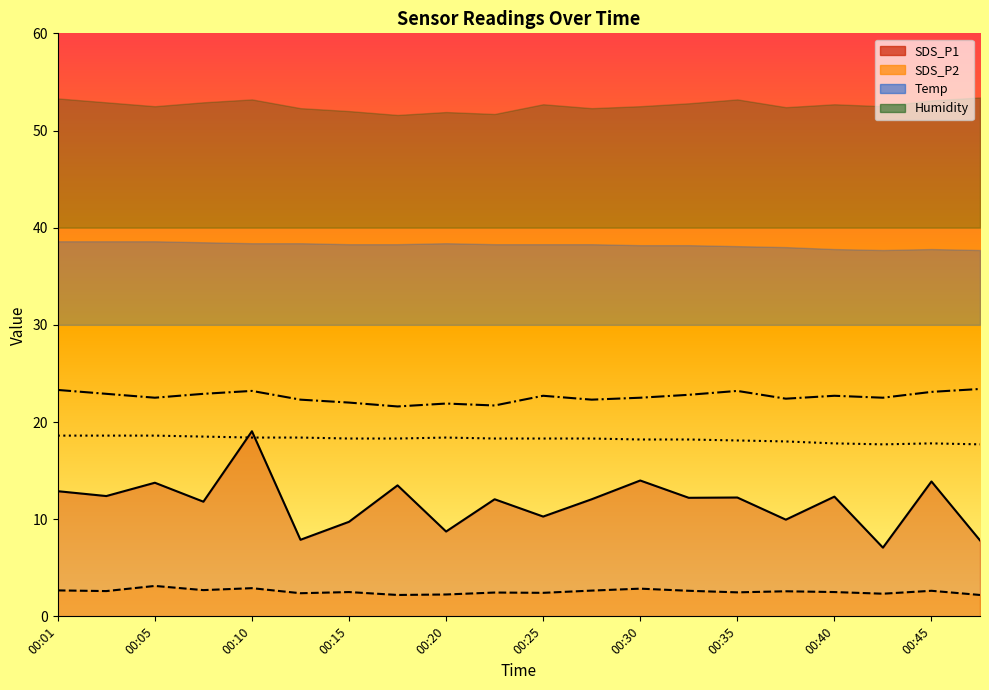

Rank the series by their average value, from lowest to highest.

SDS_P2, SDS_P1, Temp, Humidity